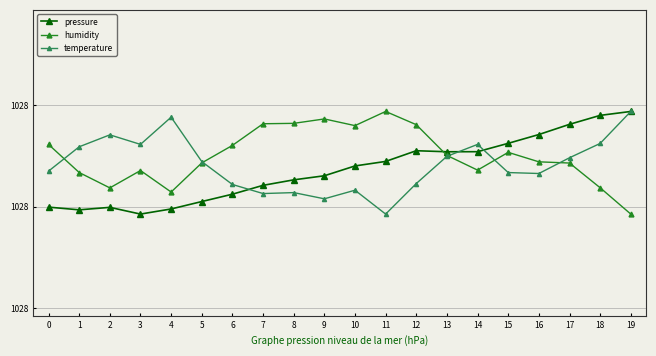

Reading left to right, what are all the values shown in this chart?

pressure: 0=1028.0	1=1028.0	2=1028.0	3=1028.0	4=1028.0	5=1028.0	6=1028.1	7=1028.1	8=1028.1	9=1028.2	10=1028.2	11=1028.2	12=1028.3	13=1028.3	14=1028.3	15=1028.3	16=1028.4	17=1028.4	18=1028.5	19=1028.5
humidity: 0=1028.3	1=1028.2	2=1028.1	3=1028.2	4=1028.1	5=1028.2	6=1028.3	7=1028.4	8=1028.4	9=1028.4	10=1028.4	11=1028.5	12=1028.4	13=1028.3	14=1028.2	15=1028.3	16=1028.2	17=1028.2	18=1028.1	19=1028.0
temperature: 0=1028.2	1=1028.3	2=1028.4	3=1028.3	4=1028.4	5=1028.2	6=1028.1	7=1028.1	8=1028.1	9=1028.0	10=1028.1	11=1028.0	12=1028.1	13=1028.2	14=1028.3	15=1028.2	16=1028.2	17=1028.2	18=1028.3	19=1028.5